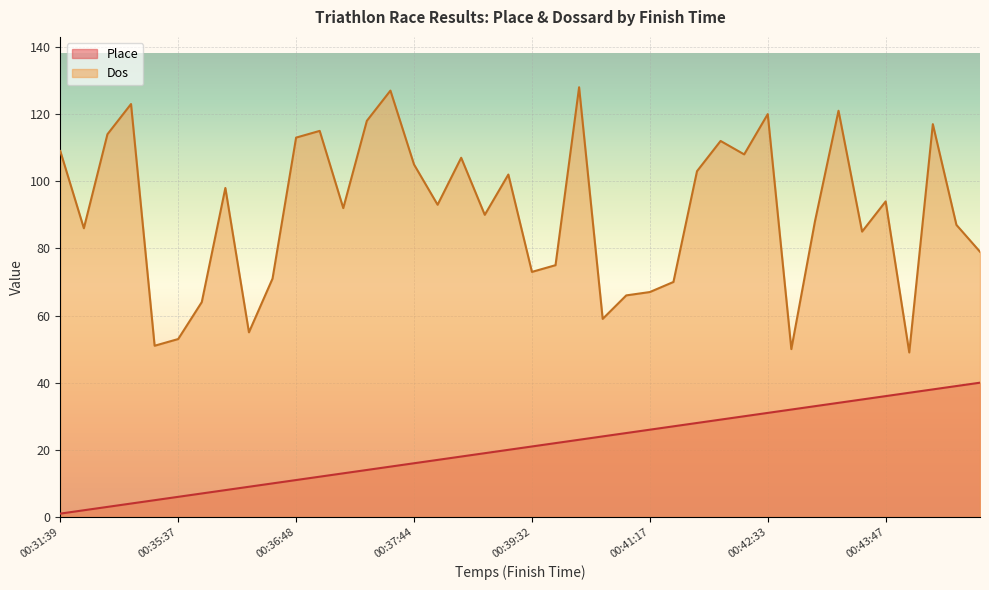

Which series has the largest total across all categories?

Dos